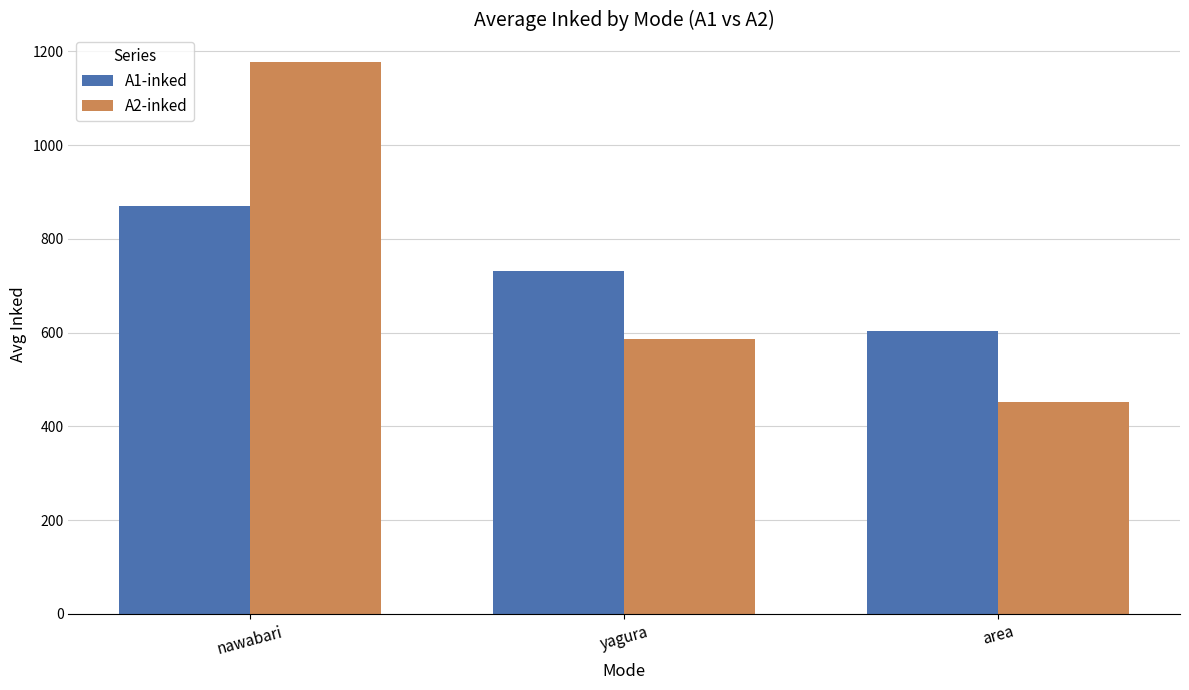

What is the label of the 3rd bar from the left?

area